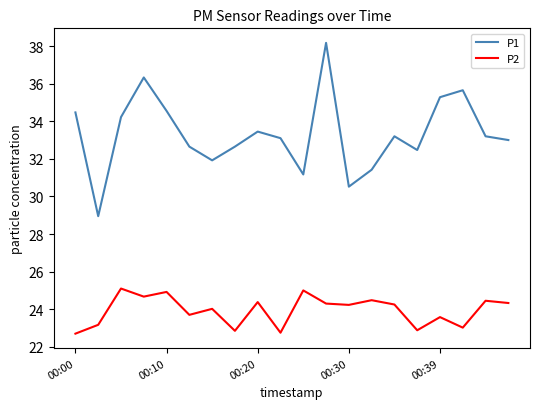

True or false: P1 and P2 cross at least once.

False